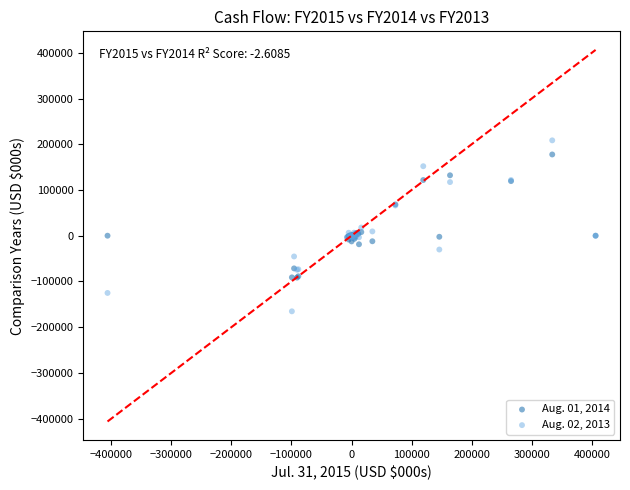

What is the X range (max minus min) for the scatter plot?

812500